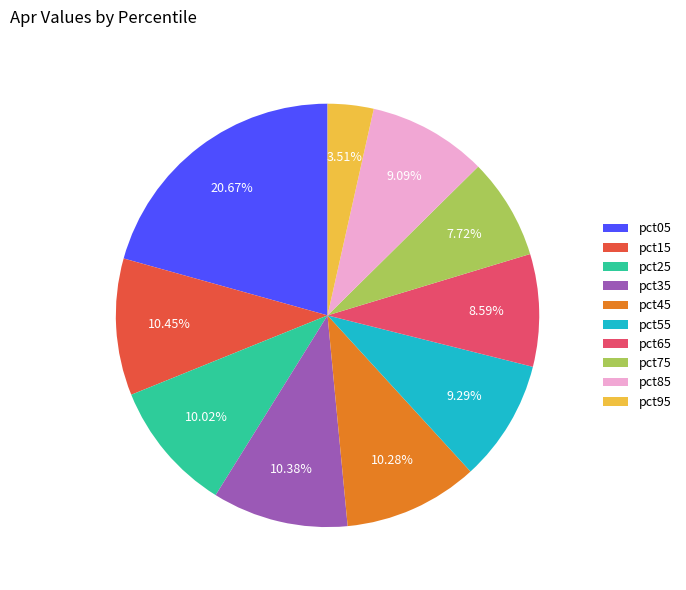

What percentage do pct55 and pct95 together represent?

12.8%